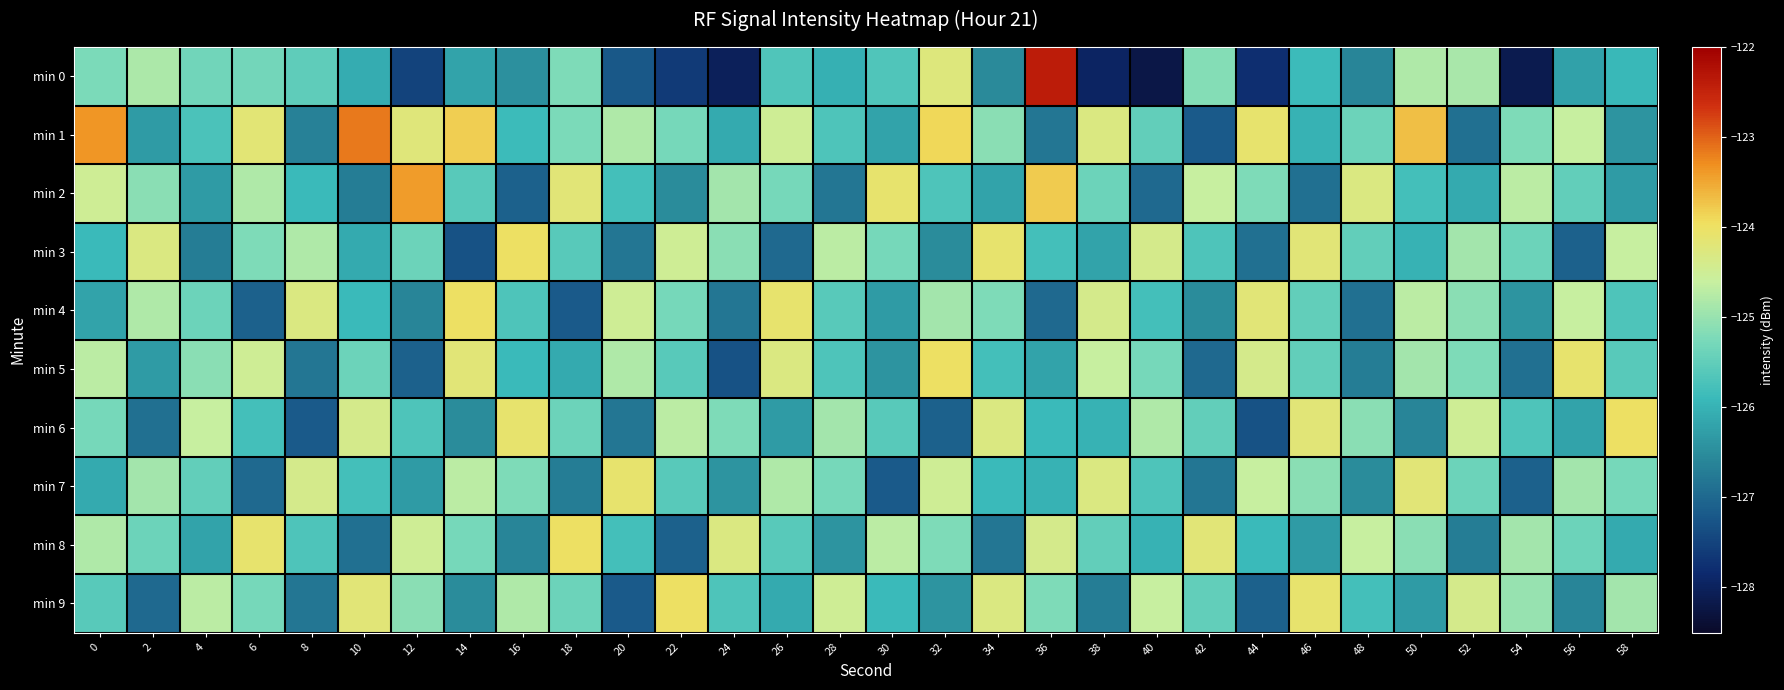

Reading left to right, list all the values displayed in this chart.

min 0: 0=-125.2	2=-124.8	4=-125.3	6=-125.3	8=-125.5	10=-126.1	12=-127.5	14=-126.2	16=-126.5	18=-125.2	20=-127.2	22=-127.6	24=-128.0	26=-125.7	28=-126.0	30=-125.7	32=-124.2	34=-126.5	36=-122.4	38=-127.9	40=-128.2	42=-125.2	44=-127.8	46=-125.9	48=-126.6	50=-124.8	52=-124.9	54=-128.1	56=-126.2	58=-125.9
min 1: 0=-123.4	2=-126.3	4=-125.7	6=-124.2	8=-126.6	10=-123.2	12=-124.2	14=-123.8	16=-125.9	18=-125.2	20=-124.8	22=-125.3	24=-126.1	26=-124.5	28=-125.7	30=-126.2	32=-123.9	34=-125.1	36=-126.8	38=-124.3	40=-125.5	42=-127.2	44=-124.1	46=-126.0	48=-125.4	50=-123.7	52=-126.9	54=-125.2	56=-124.6	58=-126.4
min 2: 0=-124.5	2=-125.1	4=-126.3	6=-124.8	8=-125.9	10=-126.7	12=-123.4	14=-125.6	16=-127.1	18=-124.2	20=-125.8	22=-126.5	24=-124.9	26=-125.3	28=-126.8	30=-124.1	32=-125.7	34=-126.2	36=-123.8	38=-125.4	40=-127.0	42=-124.6	44=-125.2	46=-126.9	48=-124.3	50=-125.8	52=-126.1	54=-124.7	56=-125.5	58=-126.3
min 3: 0=-125.9	2=-124.3	4=-126.7	6=-125.2	8=-124.8	10=-126.1	12=-125.4	14=-127.3	16=-124.0	18=-125.6	20=-126.8	22=-124.5	24=-125.1	26=-127.0	28=-124.7	30=-125.3	32=-126.5	34=-124.1	36=-125.8	38=-126.2	40=-124.4	42=-125.7	44=-126.9	46=-124.2	48=-125.5	50=-126.0	52=-124.9	54=-125.4	56=-127.1	58=-124.6
min 4: 0=-126.2	2=-124.8	4=-125.4	6=-127.1	8=-124.3	10=-125.9	12=-126.6	14=-124.0	16=-125.7	18=-127.2	20=-124.5	22=-125.3	24=-126.8	26=-124.1	28=-125.6	30=-126.3	32=-124.9	34=-125.2	36=-127.0	38=-124.4	40=-125.8	42=-126.5	44=-124.2	46=-125.5	48=-126.9	50=-124.7	52=-125.1	54=-126.4	56=-124.6	58=-125.7
min 5: 0=-124.7	2=-126.3	4=-125.1	6=-124.5	8=-126.8	10=-125.4	12=-127.1	14=-124.2	16=-125.9	18=-126.1	20=-124.8	22=-125.6	24=-127.3	26=-124.3	28=-125.7	30=-126.4	32=-124.0	34=-125.8	36=-126.2	38=-124.6	40=-125.3	42=-127.0	44=-124.4	46=-125.5	48=-126.7	50=-124.9	52=-125.2	54=-126.9	56=-124.1	58=-125.6
min 6: 0=-125.3	2=-126.9	4=-124.6	6=-125.8	8=-127.2	10=-124.4	12=-125.7	14=-126.5	16=-124.1	18=-125.4	20=-126.8	22=-124.7	24=-125.2	26=-126.3	28=-124.9	30=-125.6	32=-127.1	34=-124.3	36=-125.9	38=-126.0	40=-124.8	42=-125.5	44=-127.3	46=-124.2	48=-125.1	50=-126.6	52=-124.5	54=-125.7	56=-126.2	58=-124.0
min 7: 0=-126.1	2=-124.9	4=-125.5	6=-127.0	8=-124.4	10=-125.8	12=-126.3	14=-124.7	16=-125.2	18=-126.7	20=-124.1	22=-125.6	24=-126.4	26=-124.8	28=-125.3	30=-127.2	32=-124.5	34=-125.9	36=-126.0	38=-124.3	40=-125.7	42=-126.8	44=-124.6	46=-125.1	48=-126.5	50=-124.2	52=-125.4	54=-127.1	56=-124.9	58=-125.3
min 8: 0=-124.8	2=-125.4	4=-126.2	6=-124.1	8=-125.7	10=-126.9	12=-124.5	14=-125.3	16=-126.6	18=-124.0	20=-125.8	22=-127.1	24=-124.3	26=-125.6	28=-126.4	30=-124.7	32=-125.2	34=-126.8	36=-124.4	38=-125.5	40=-126.0	42=-124.2	44=-125.9	46=-126.3	48=-124.6	50=-125.1	52=-126.7	54=-124.9	56=-125.4	58=-126.1
min 9: 0=-125.6	2=-127.0	4=-124.7	6=-125.3	8=-126.8	10=-124.2	12=-125.1	14=-126.5	16=-124.8	18=-125.4	20=-127.2	22=-124.0	24=-125.7	26=-126.1	28=-124.5	30=-125.9	32=-126.4	34=-124.3	36=-125.2	38=-126.7	40=-124.6	42=-125.5	44=-127.1	46=-124.1	48=-125.8	50=-126.3	52=-124.4	54=-125.0	56=-126.6	58=-124.9